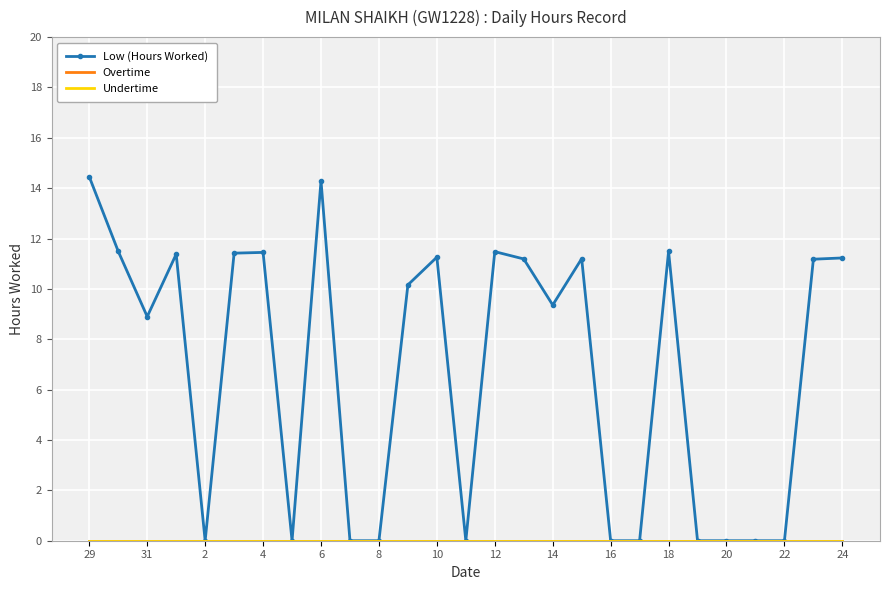

Reading left to right, what are all the values shown in this chart?

Low (Hours Worked): 14.4	11.5	8.9	11.4	0.0	11.4	11.4	0.0	14.3	0.0	0.0	10.2	11.3	0.0	11.5	11.2	9.4	11.2	0.0	0.0	11.5	0.0	0.0	0.0	0.0	11.2	11.2
Overtime: 0.0	0.0	0.0	0.0	0.0	0.0	0.0	0.0	0.0	0.0	0.0	0.0	0.0	0.0	0.0	0.0	0.0	0.0	0.0	0.0	0.0	0.0	0.0	0.0	0.0	0.0	0.0
Undertime: 0.0	0.0	0.0	0.0	0.0	0.0	0.0	0.0	0.0	0.0	0.0	0.0	0.0	0.0	0.0	0.0	0.0	0.0	0.0	0.0	0.0	0.0	0.0	0.0	0.0	0.0	0.0